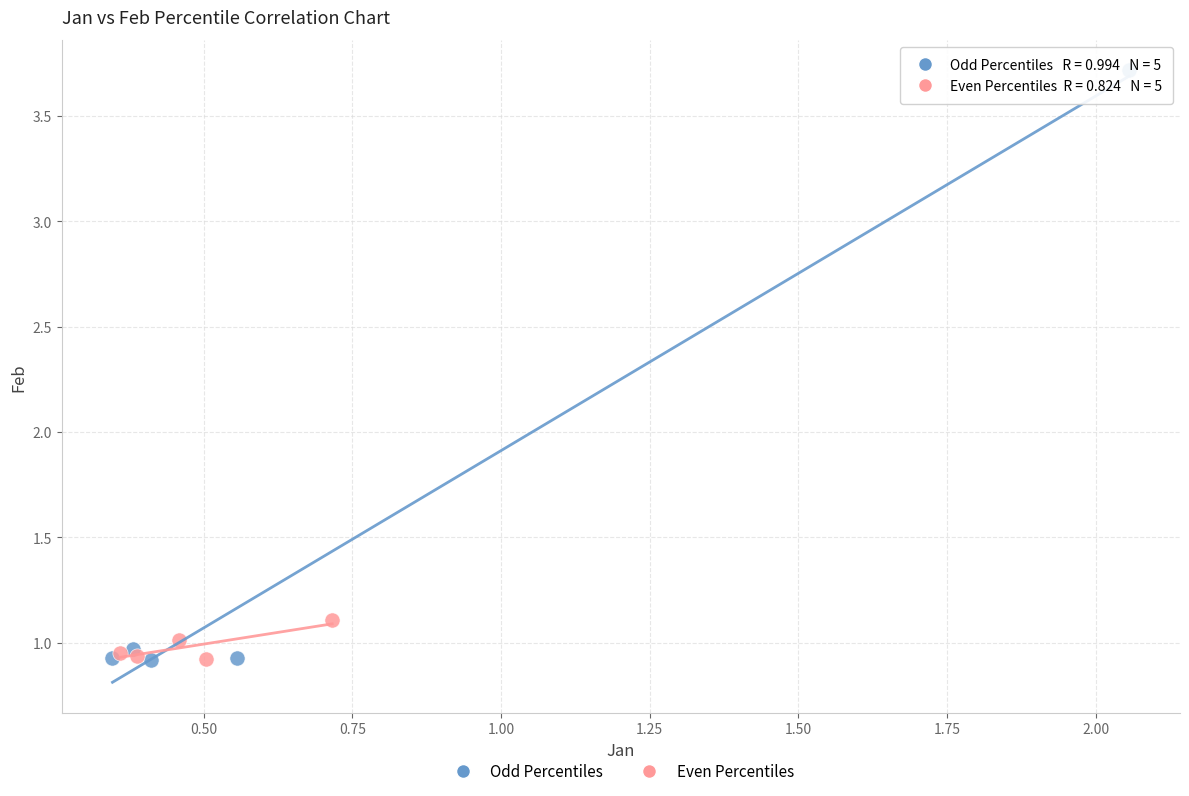

Which series reaches the maximum Y coordinate?

Odd Percentiles